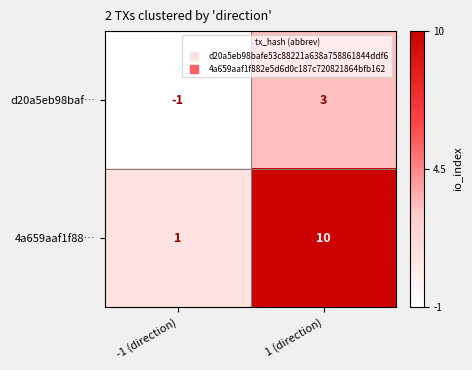

At which category is the sum across all series the highest?

1 (direction)